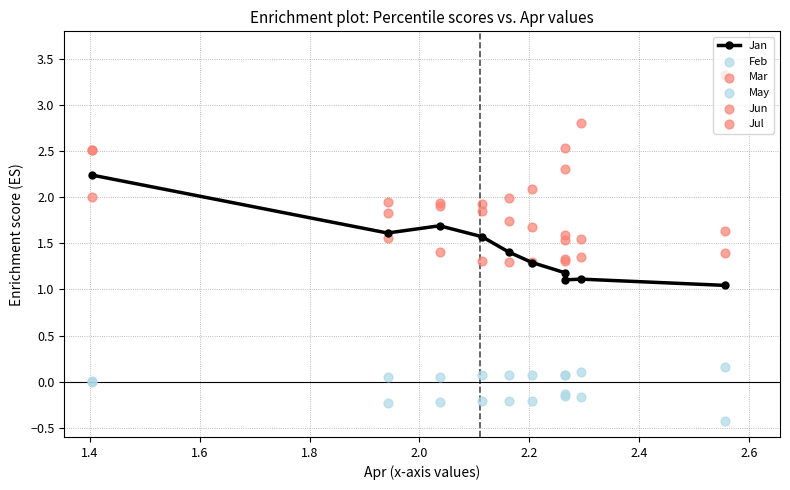

Which series reaches the maximum Y coordinate?

Mar